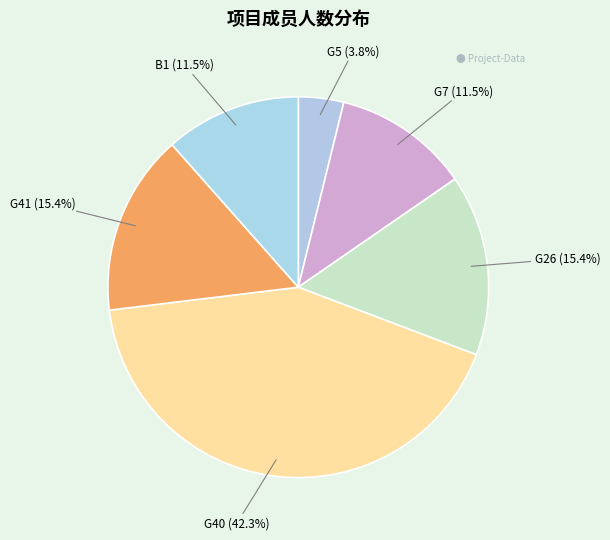

What is the largest slice in the pie chart?

G40